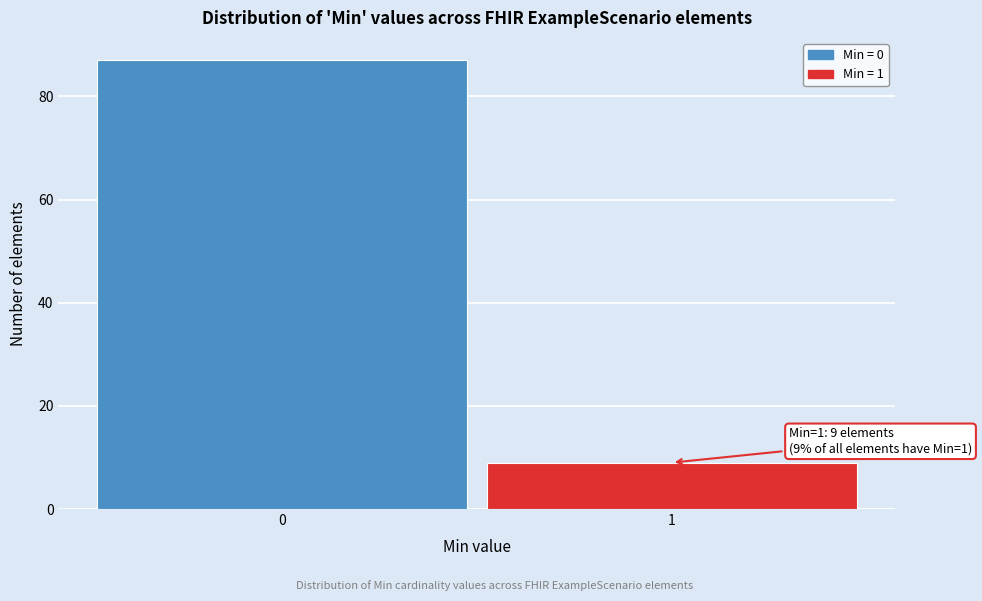

Reading left to right, list all the values displayed in this chart.

87	9